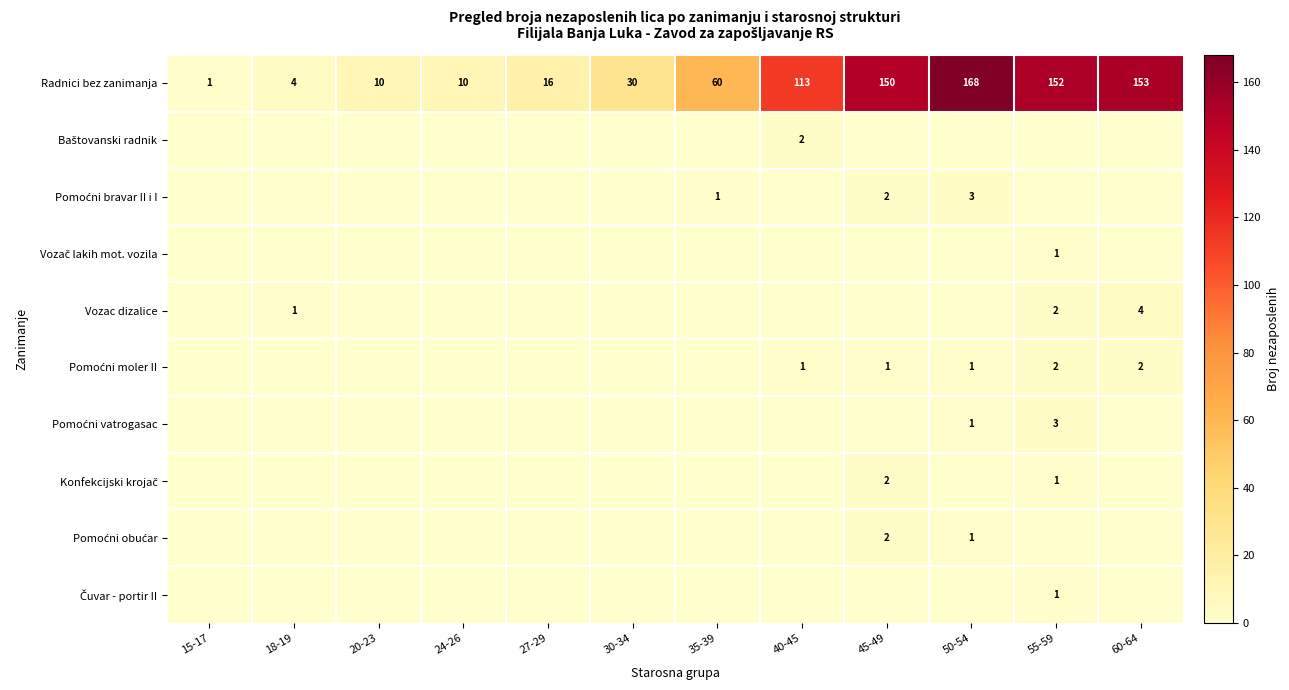

The Radnici bez zanimanja series shows 60 at 35-39. True or false?

True